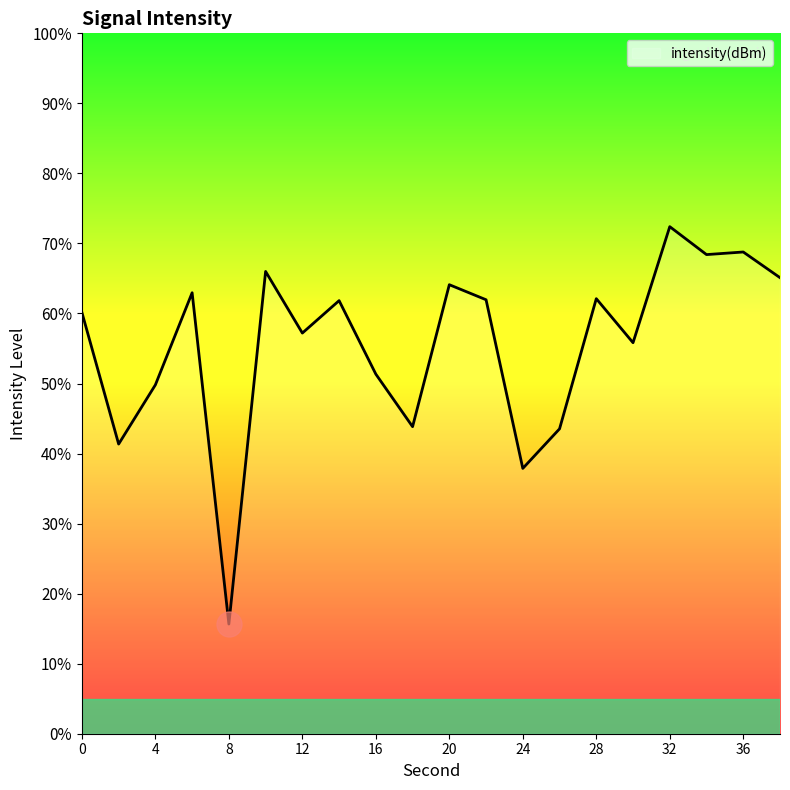

What is the minimum value shown in the chart?

15.7